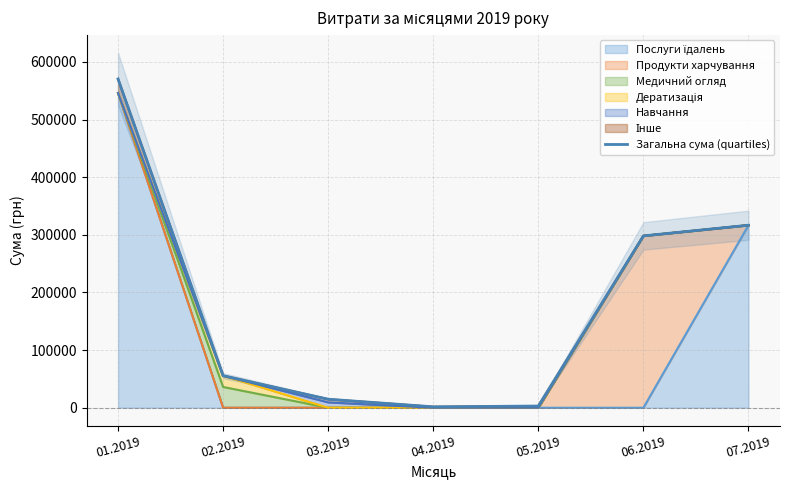

What is the approximate value at 05.2019?

2992.0